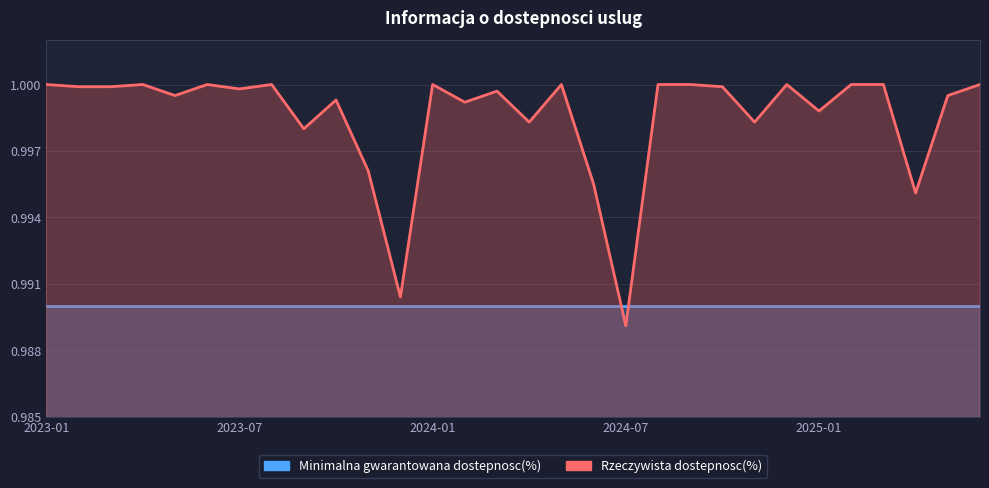

What is the maximum value shown in the chart?

1.0